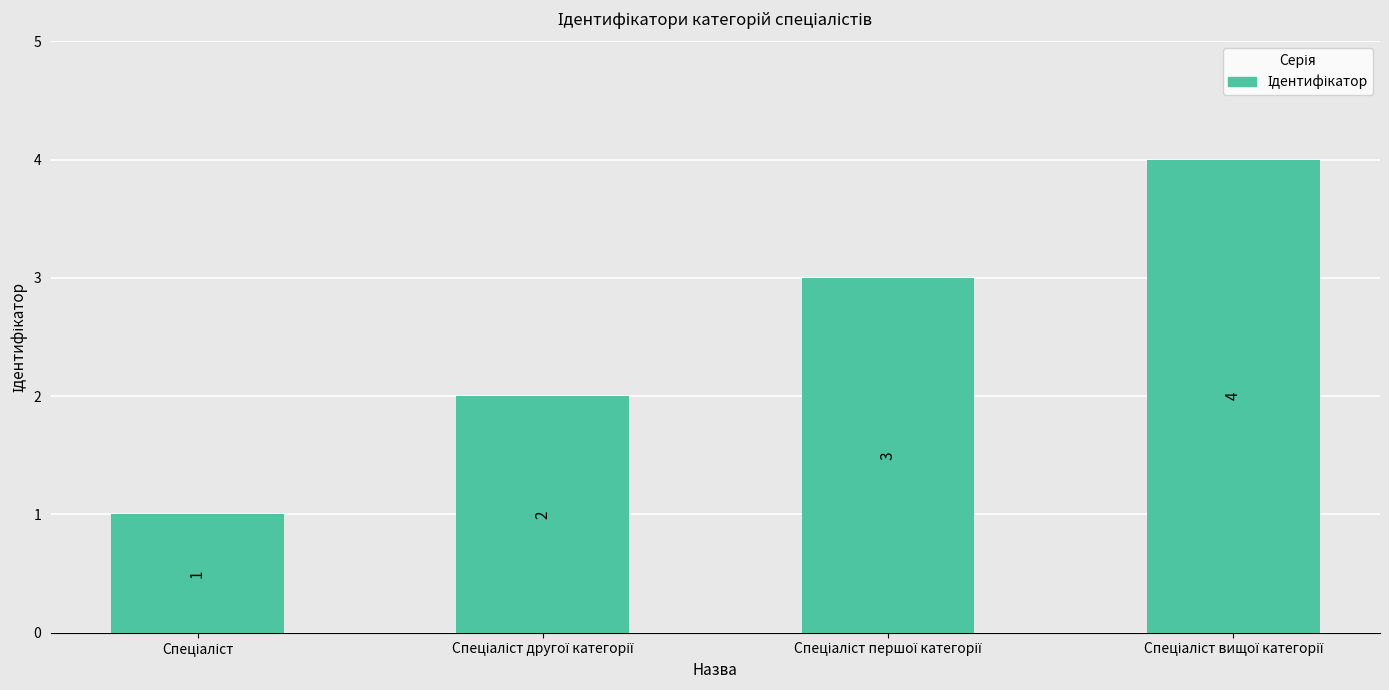

What is the difference between the maximum and minimum values?

3